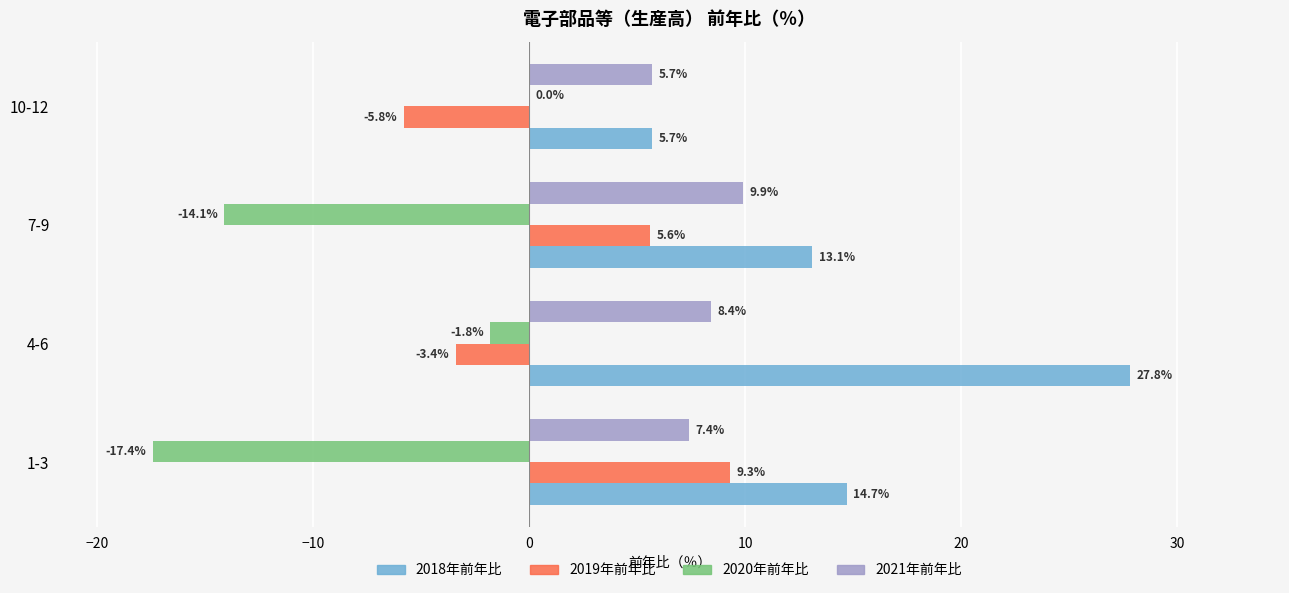

What are all the series names shown in the legend?

2018年前年比, 2019年前年比, 2020年前年比, 2021年前年比